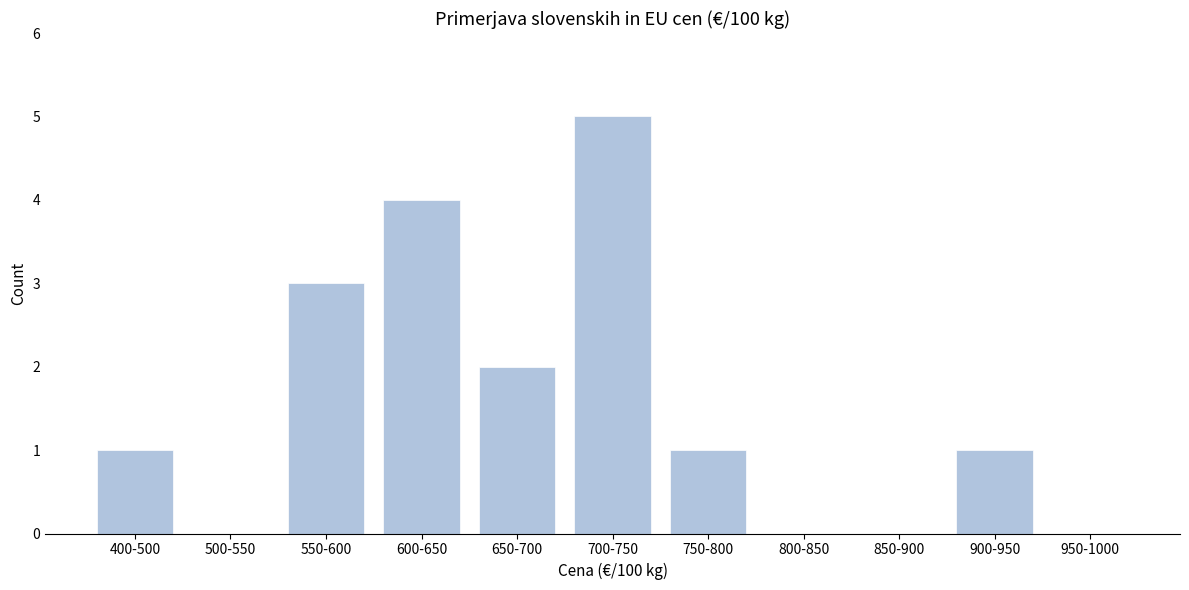

Reading right to left, what are all the values shown in this chart?

950-1000=0	900-950=1	850-900=0	800-850=0	750-800=1	700-750=5	650-700=2	600-650=4	550-600=3	500-550=0	400-500=1